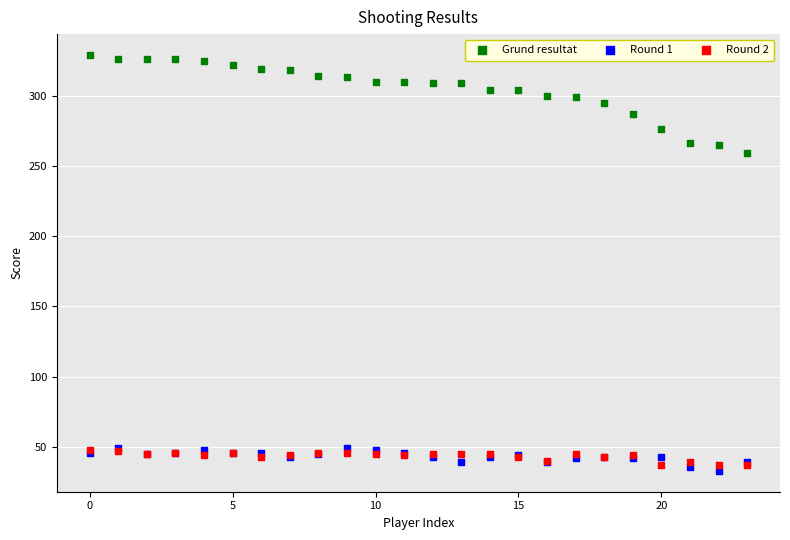

Across all series, what Y value is closest to 181?

259